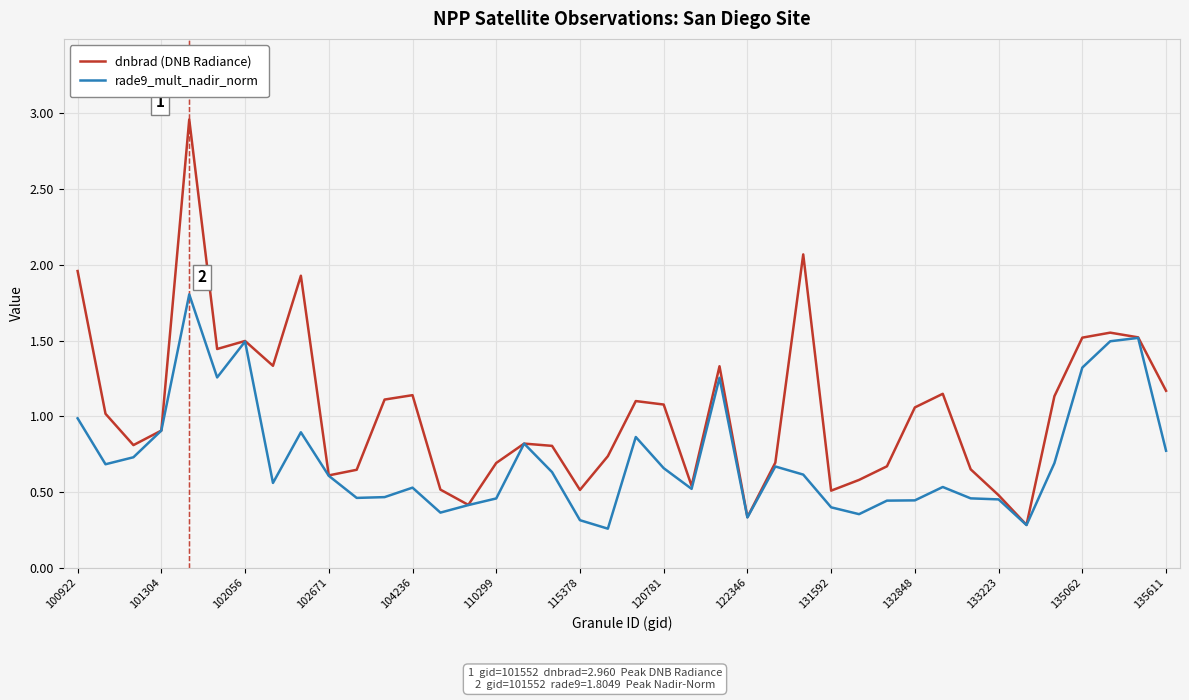

List the series in order of their overall mean, lowest first.

rade9_mult_nadir_norm, dnbrad (DNB Radiance)